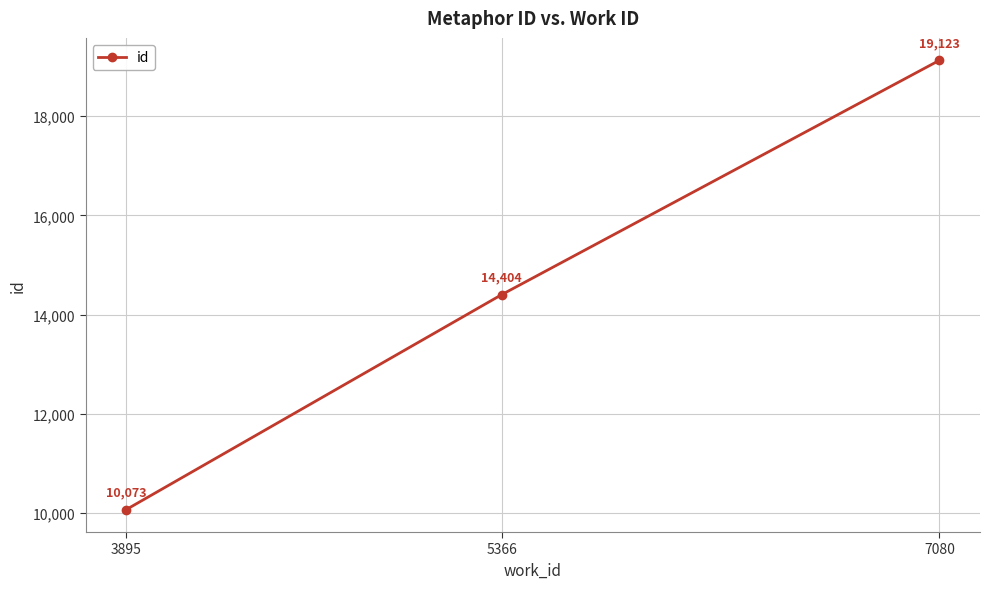

What is the difference between the values at 7080 and 5366?

4719